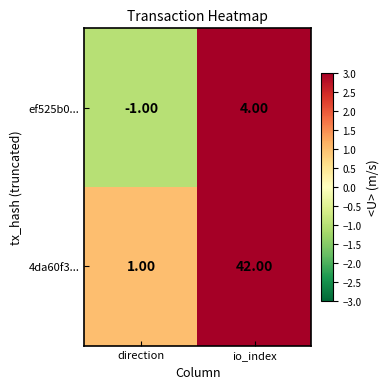

Which series has the widest spread of values?

4da60f3...